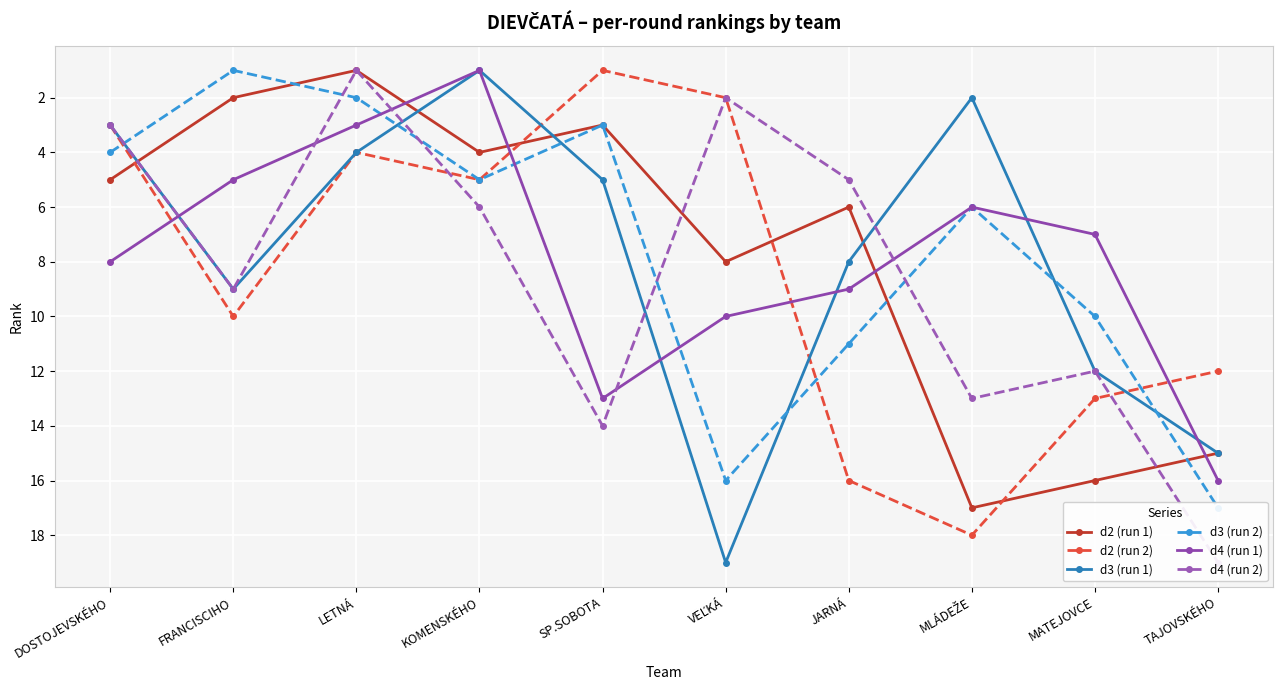

Rank the series at SP.SOBOTA from highest to lowest value.

d4 (run 2), d4 (run 1), d3 (run 1), d2 (run 1), d3 (run 2), d2 (run 2)